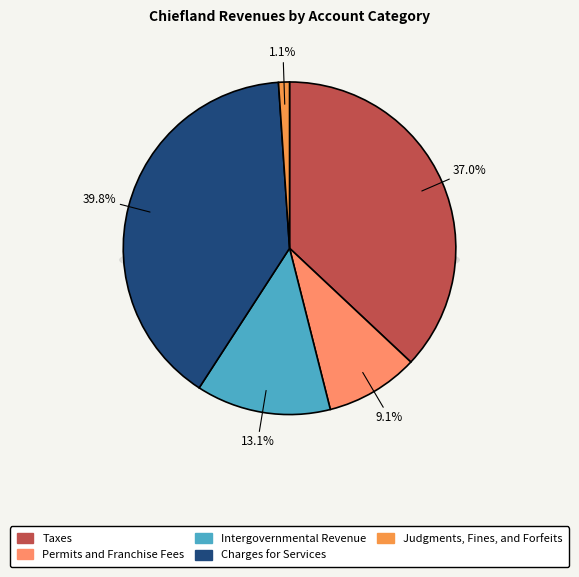

The Permits and Franchise Fees slice represents 23% of the pie. True or false?

False